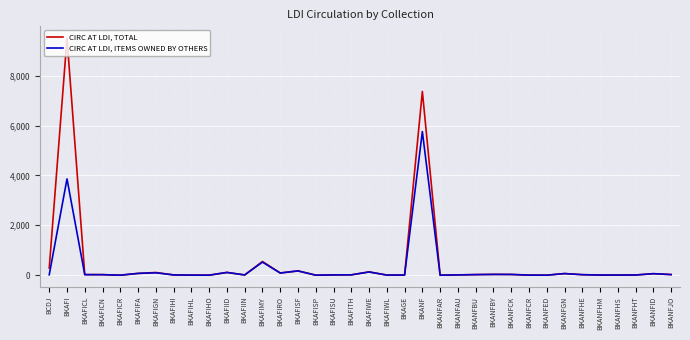

List the series in order of their overall mean, highest first.

CIRC AT LDI, TOTAL, CIRC AT LDI, ITEMS OWNED BY OTHERS